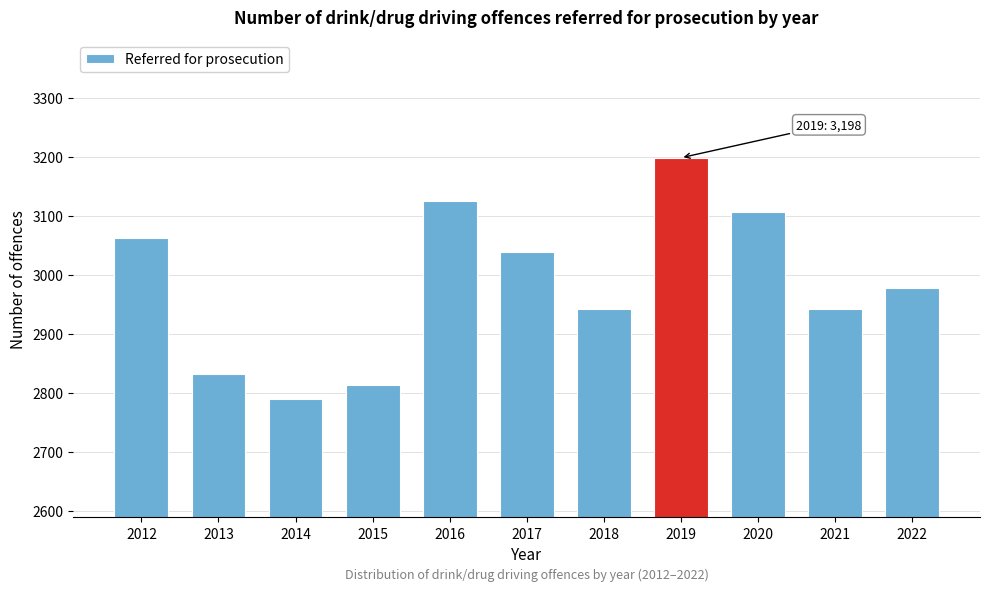

What value does the data have at 2020, to the nearest 50?

3100